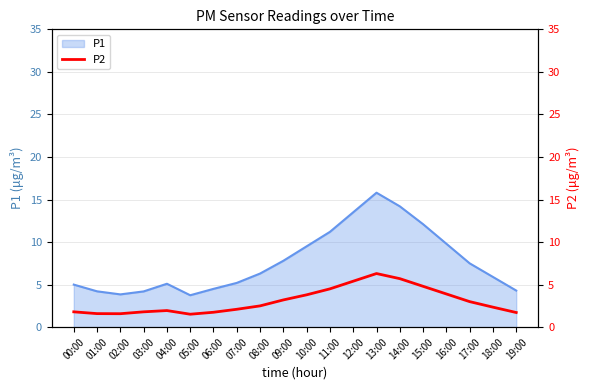

Reading right to left, extract all data points from this chart.

19:00=1.7	18:00=2.4	17:00=3.0	16:00=3.9	15:00=4.8	14:00=5.7	13:00=6.3	12:00=5.4	11:00=4.5	10:00=3.8	09:00=3.2	08:00=2.5	07:00=2.1	06:00=1.8	05:00=1.5	04:00=1.9	03:00=1.8	02:00=1.6	01:00=1.6	00:00=1.8